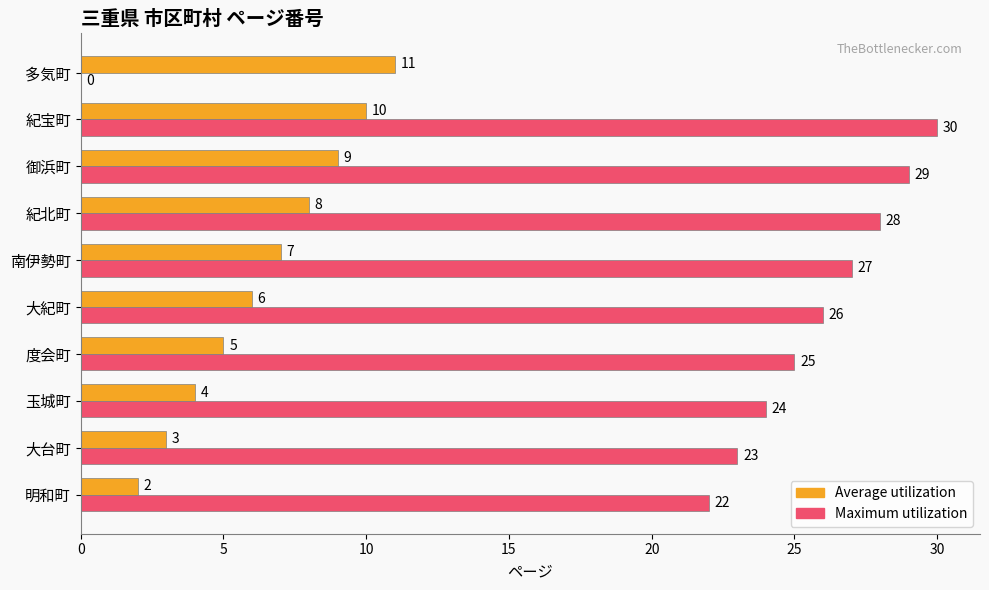

What value does the Maximum utilization series have at 明和町, to the nearest 5?

20